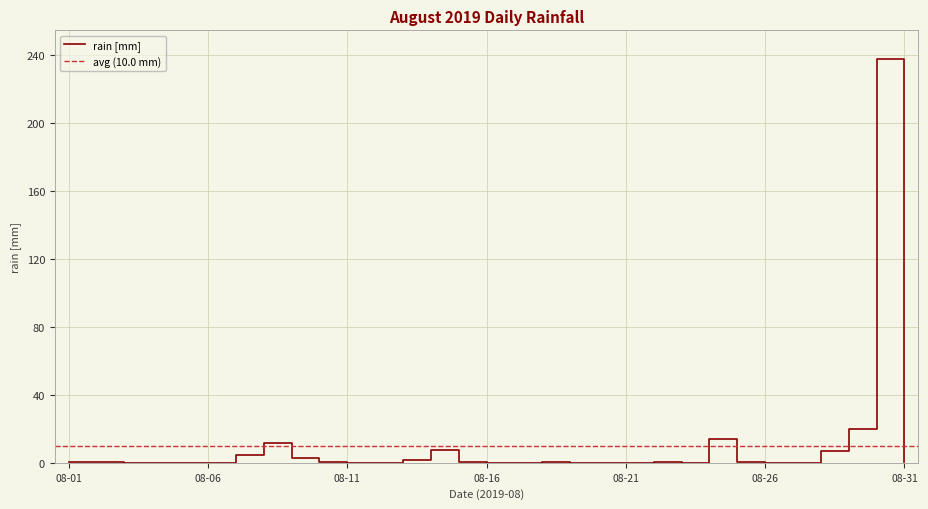

Rank the categories by value from lowest to highest.

2019-08-03, 2019-08-04, 2019-08-05, 2019-08-06, 2019-08-11, 2019-08-12, 2019-08-16, 2019-08-17, 2019-08-19, 2019-08-20, 2019-08-21, 2019-08-23, 2019-08-26, 2019-08-27, 2019-08-10, 2019-08-15, 2019-08-18, 2019-08-25, 2019-08-01, 2019-08-02, 2019-08-22, 2019-08-31, 2019-08-13, 2019-08-09, 2019-08-07, 2019-08-28, 2019-08-14, 2019-08-08, 2019-08-24, 2019-08-29, 2019-08-30